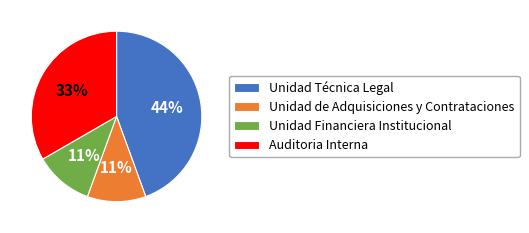

To the nearest percent, what percentage of the pie is Unidad de Adquisiciones y Contrataciones?

11%